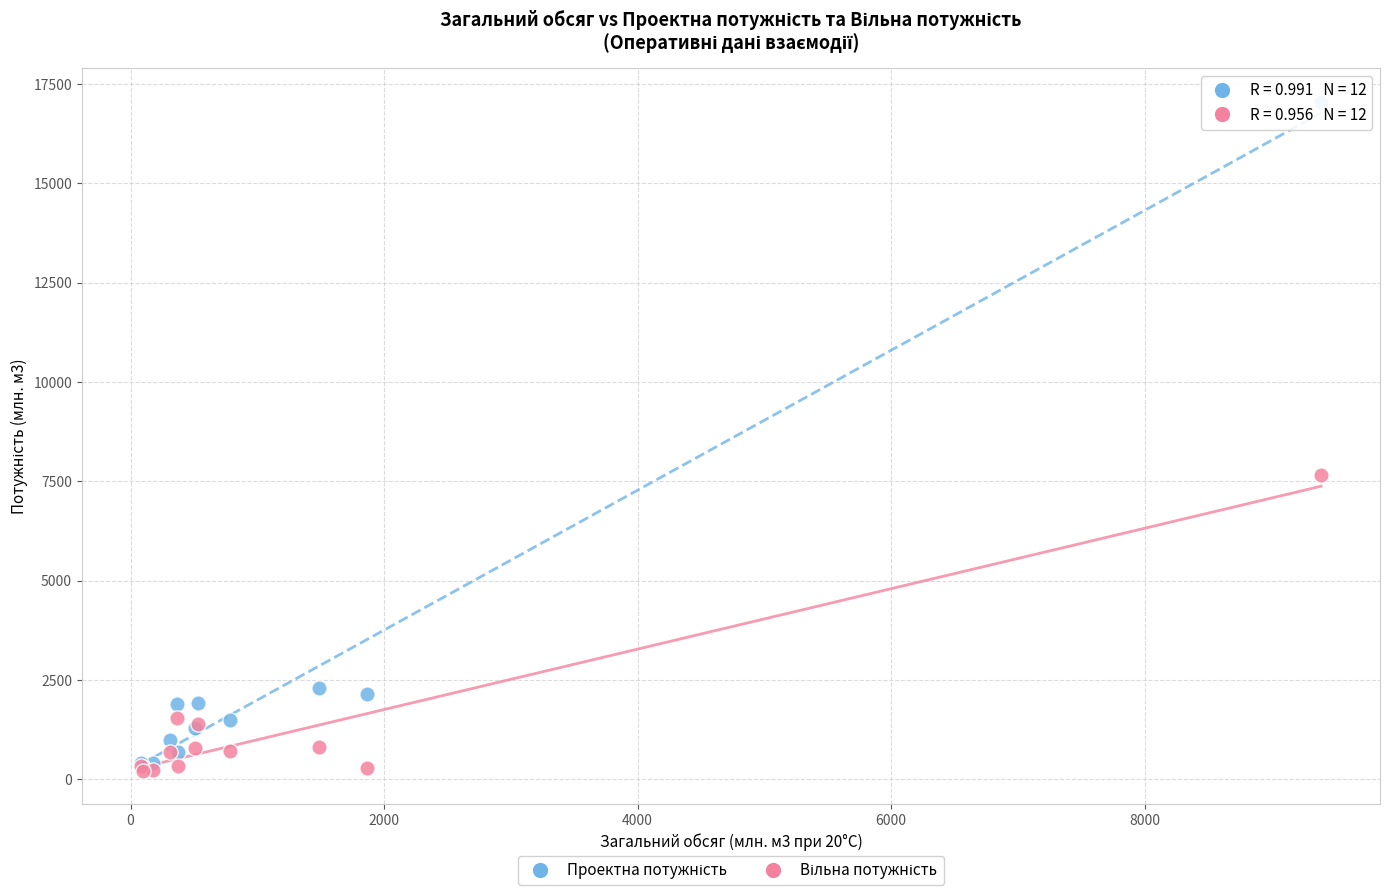

Across all series, what Y value is closest to 8631?

7659.2